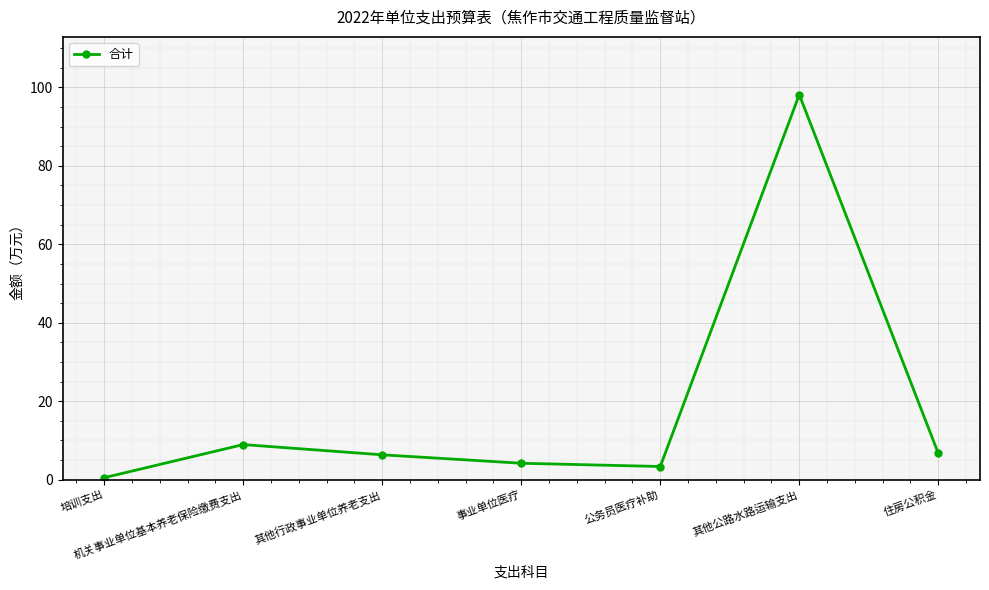

What is the maximum value shown in the chart?

98.2